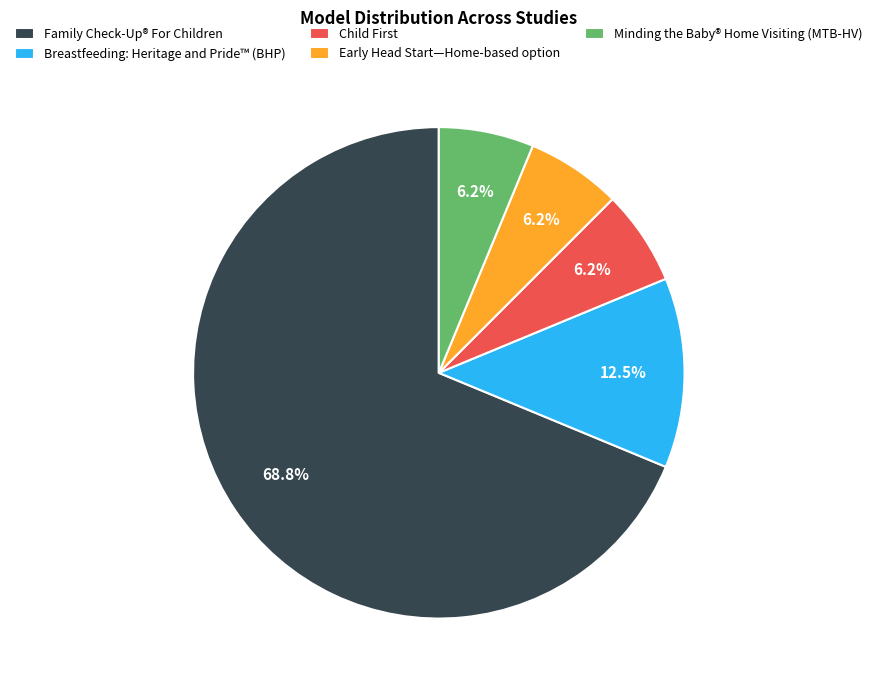

Is Family Check-Up® For Children the majority of the pie?

Yes